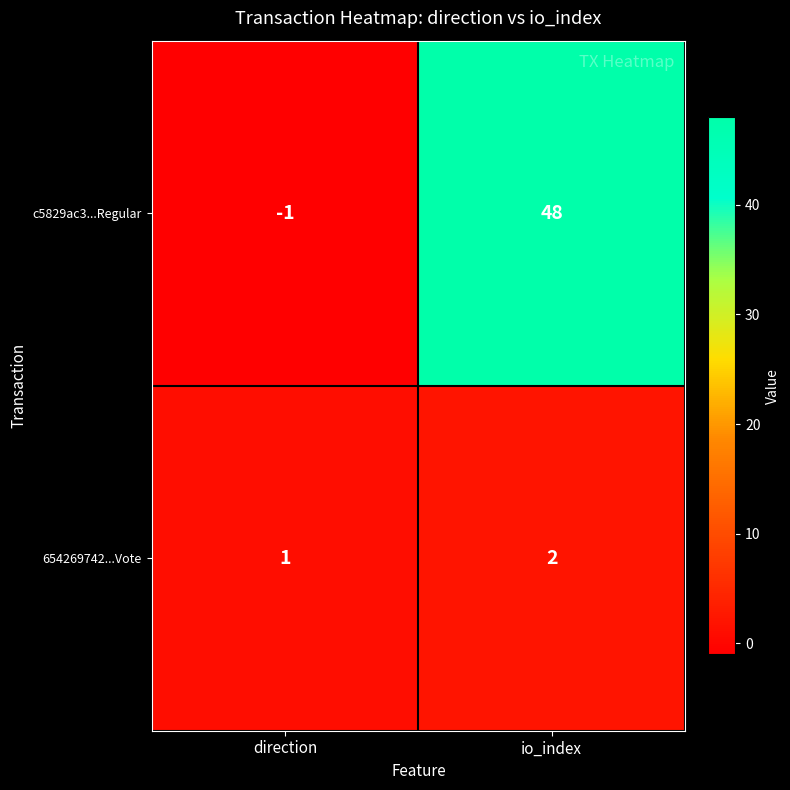

Where is c5829ac3...Regular nearest to the value 23?

direction